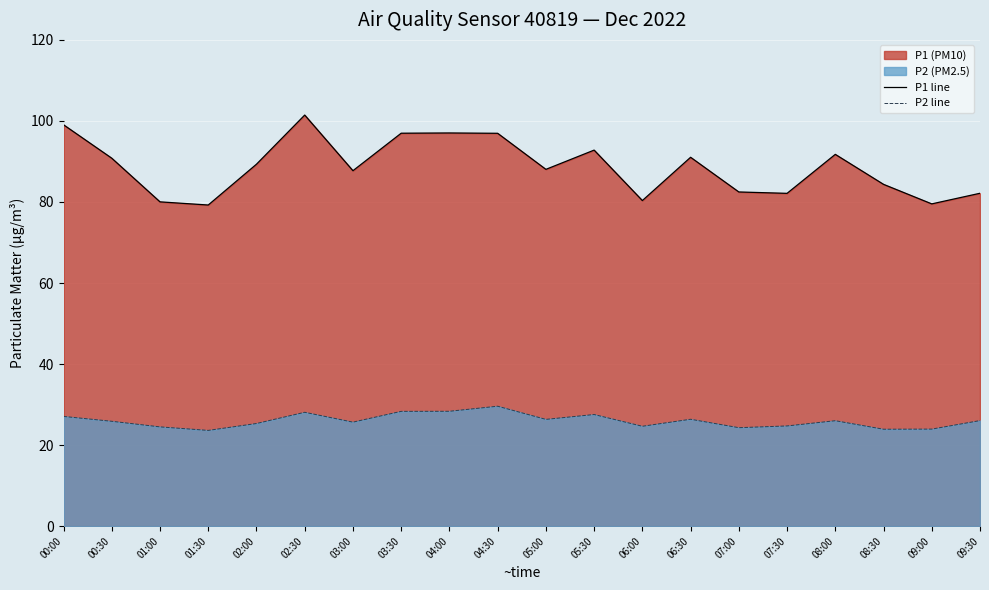

Which series has the widest spread of values?

P1 line